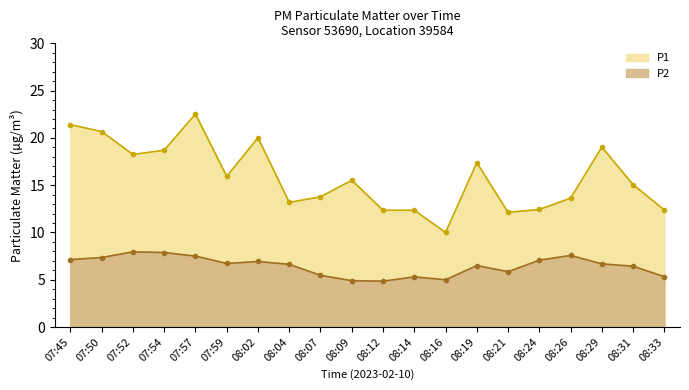

Read the P2 value at 07:45.

7.1